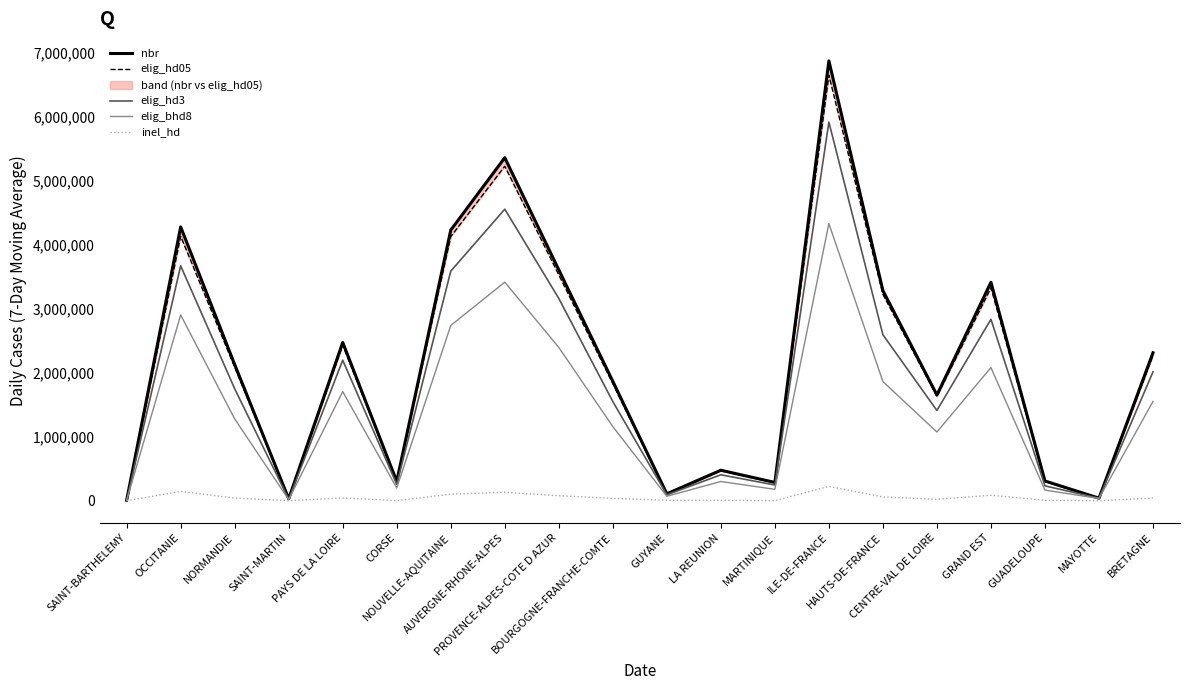

True or false: elig_hd05 and nbr intersect in this chart.

False